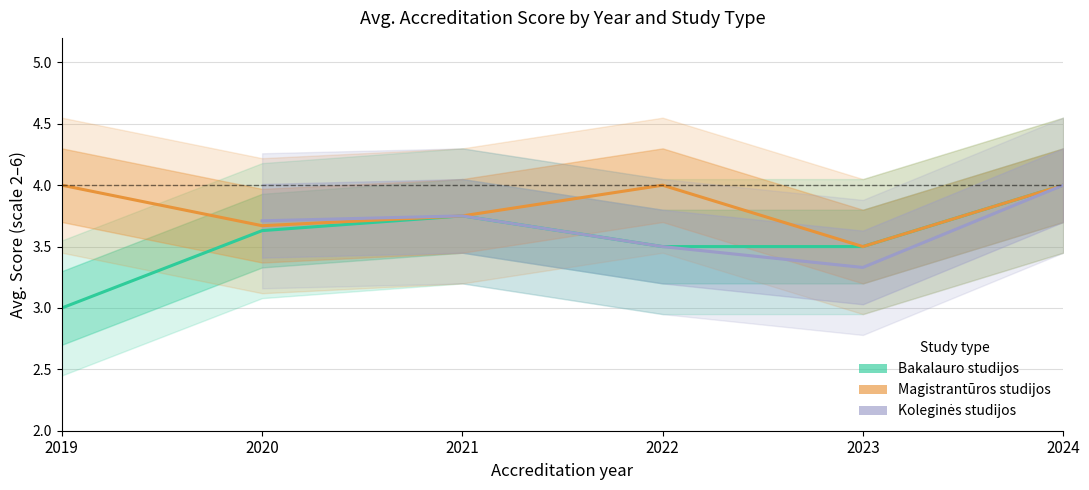

How many lines are shown in the chart?

3